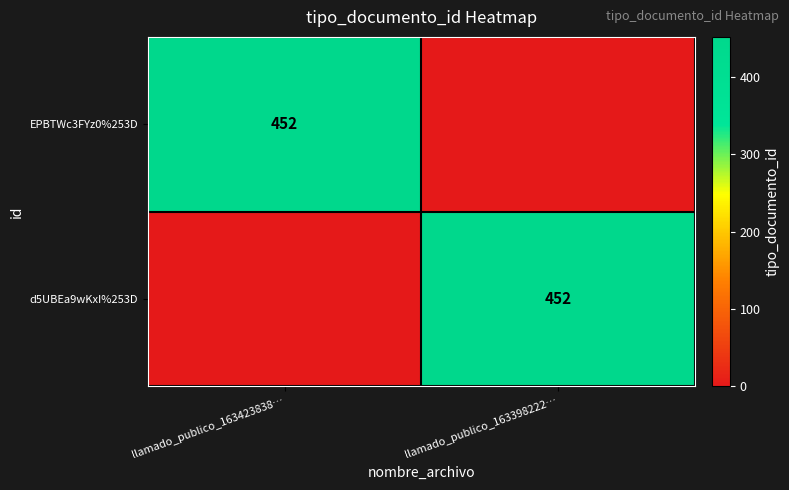

True or false: d5UBEa9wKxI%253D has a value of 452 at llamado_publico_163398222….

True